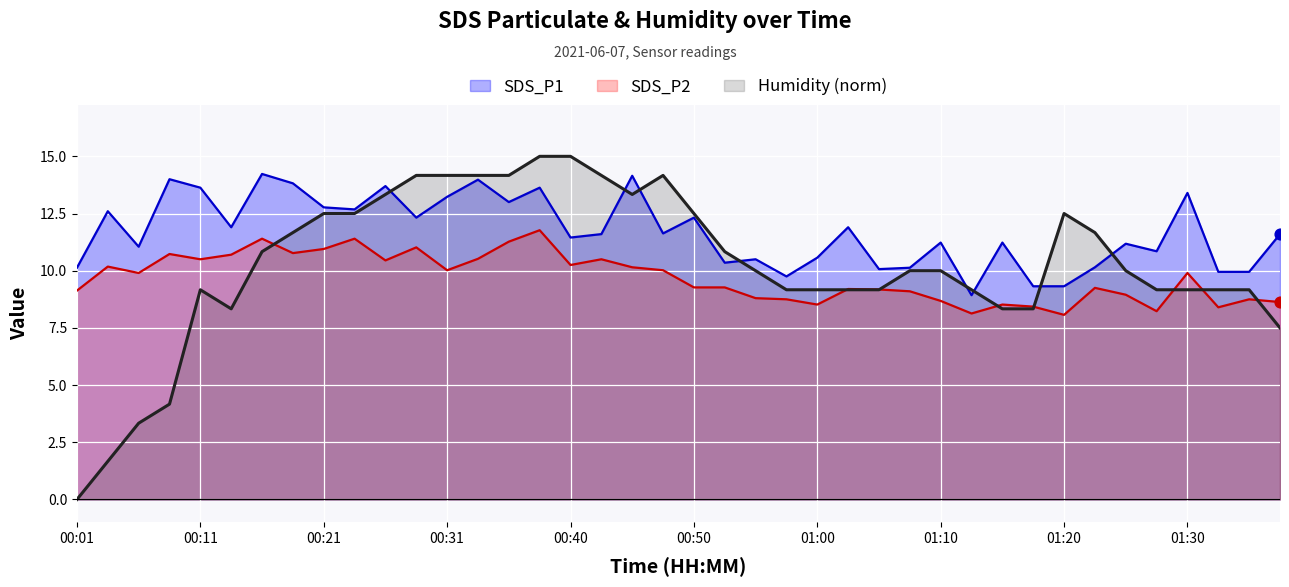

Is the value of SDS_P1 at 00:23 greater than the value of SDS_P2 at 00:06?

Yes